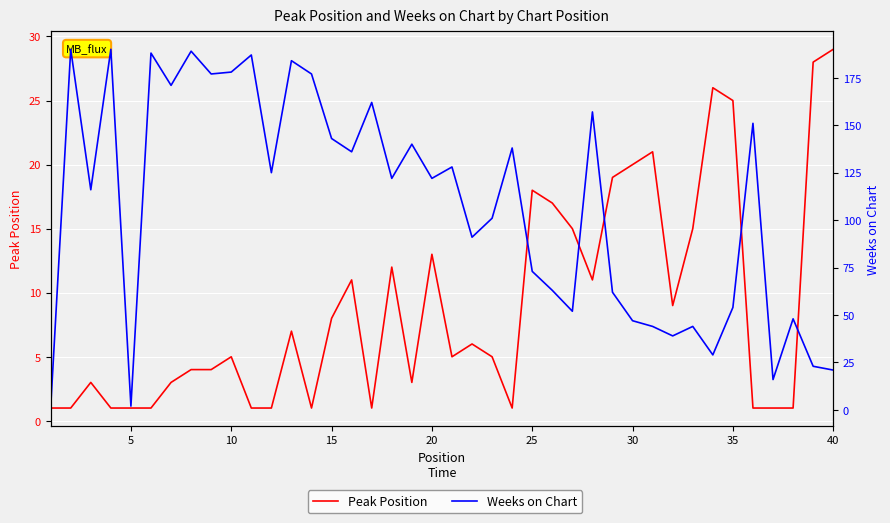

What is the average value of the Peak Position series?

9